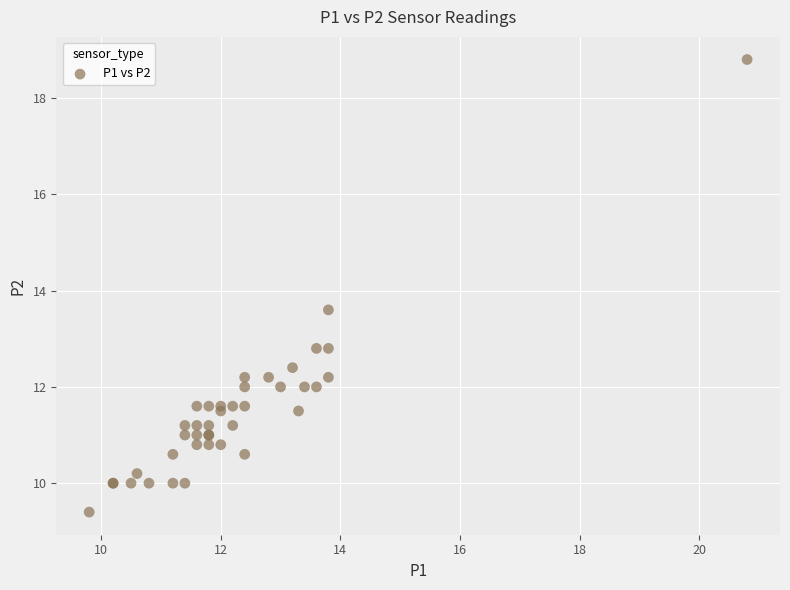

What Y value in the scatter plot is closest to 14?

13.6